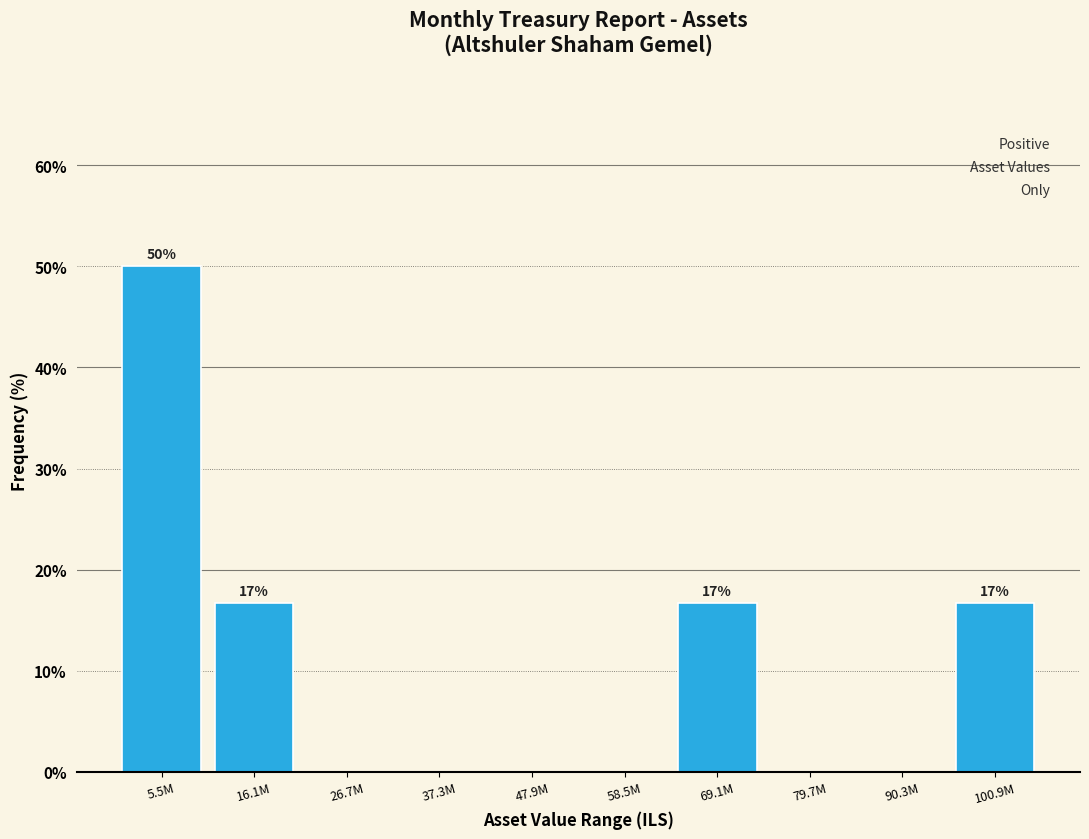

Reading left to right, extract all data points from this chart.

5.5M=50.0	16.1M=16.7	26.7M=0.0	37.3M=0.0	47.9M=0.0	58.5M=0.0	69.1M=16.7	79.7M=0.0	90.3M=0.0	100.9M=16.7